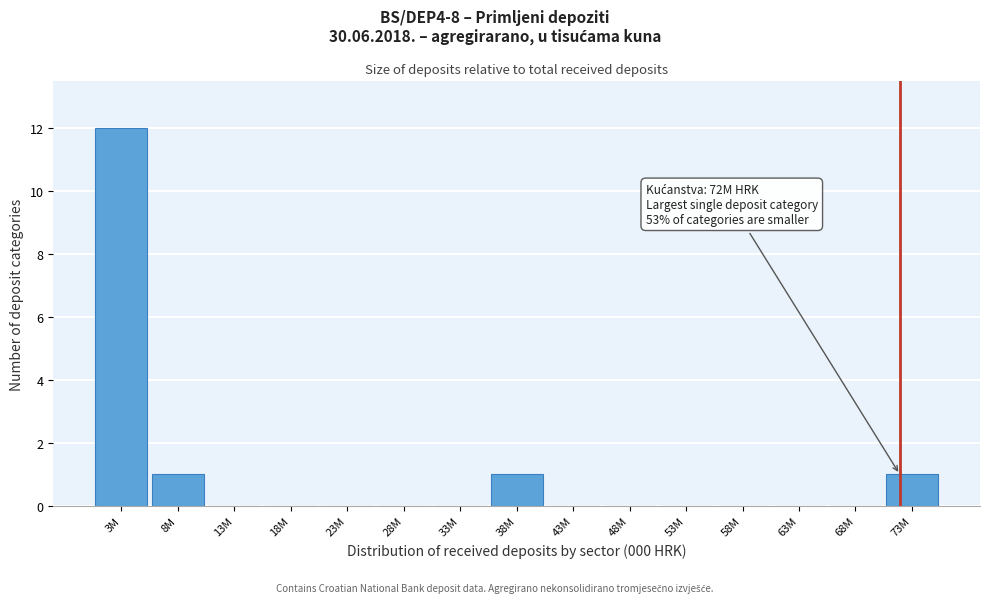

Reading left to right, what are all the values shown in this chart?

3M=12	8M=1	13M=0	18M=0	23M=0	28M=0	33M=0	38M=1	43M=0	48M=0	53M=0	58M=0	63M=0	68M=0	73M=1